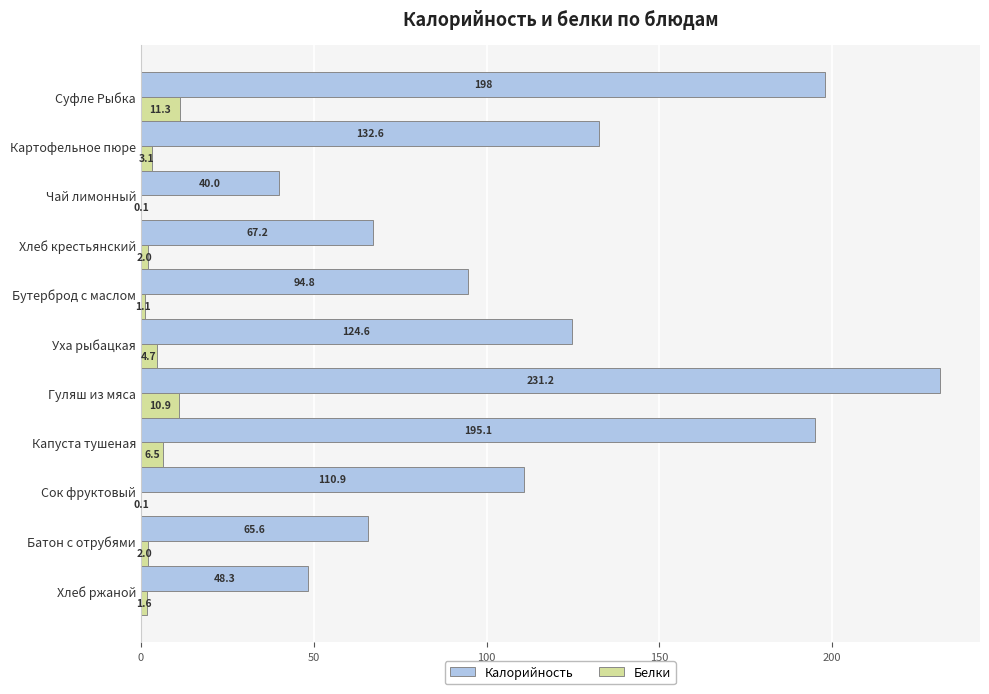

How many distinct data groups are displayed?

2